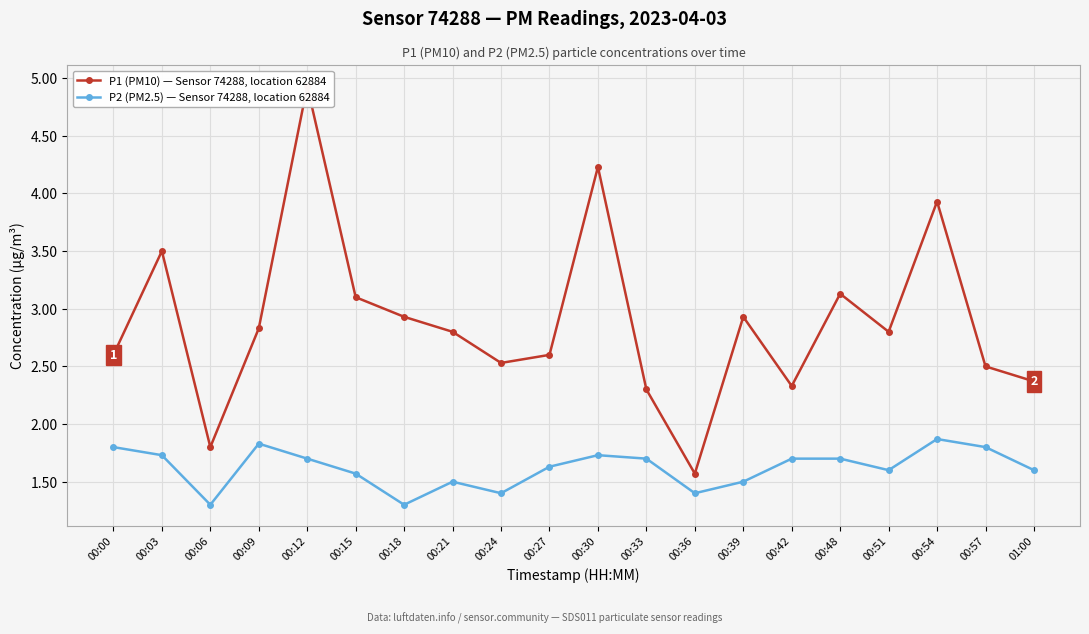

What is the total value across all series at 00:21?

4.3